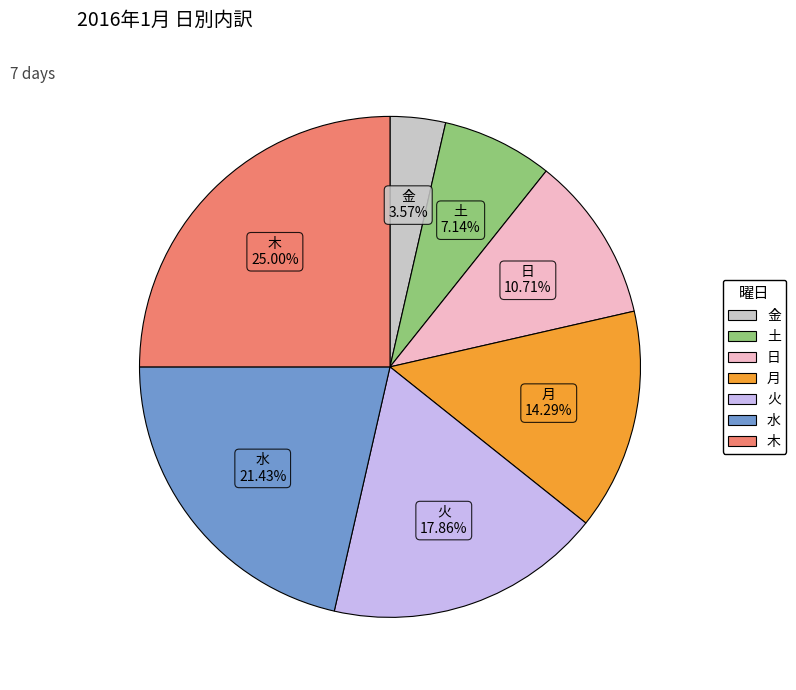

Which has a higher value, 土 or 月?

月